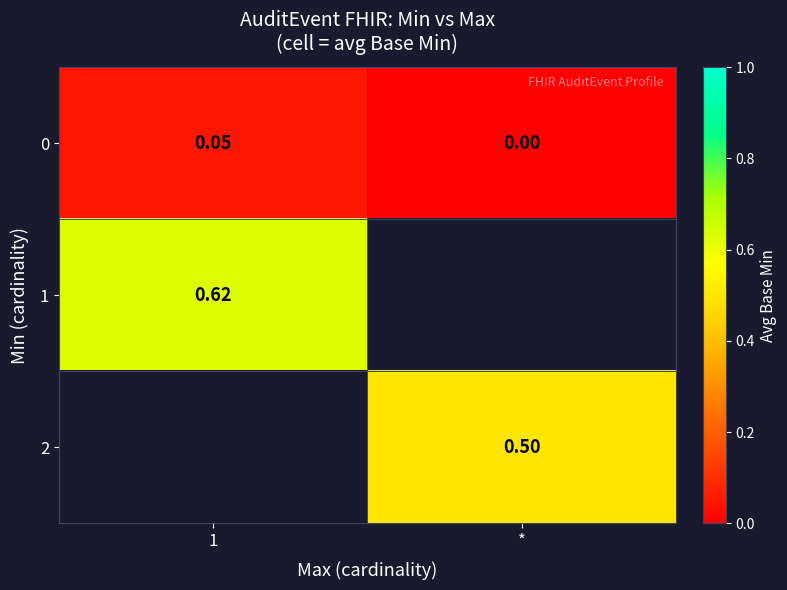

How many values in 0 are above zero?

1